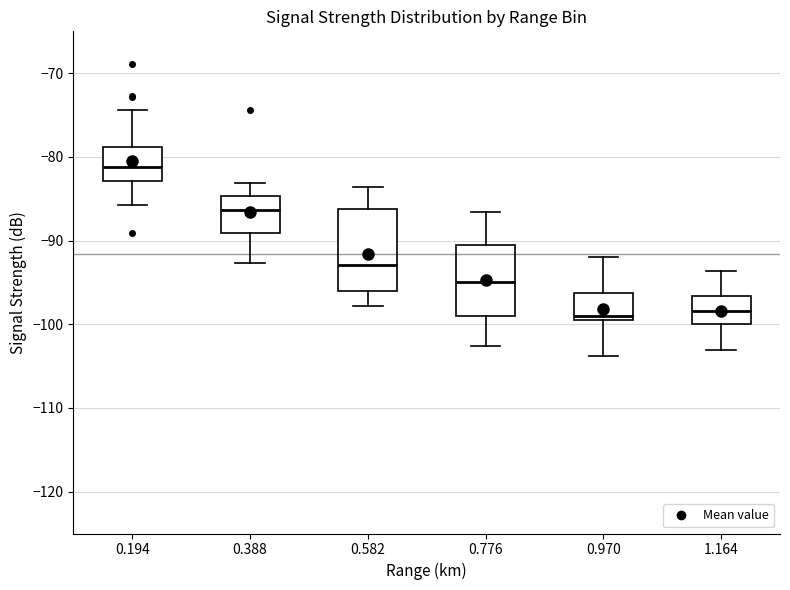

Comparing the boxes themselves (not the whiskers), which one is the tallest?

0.582